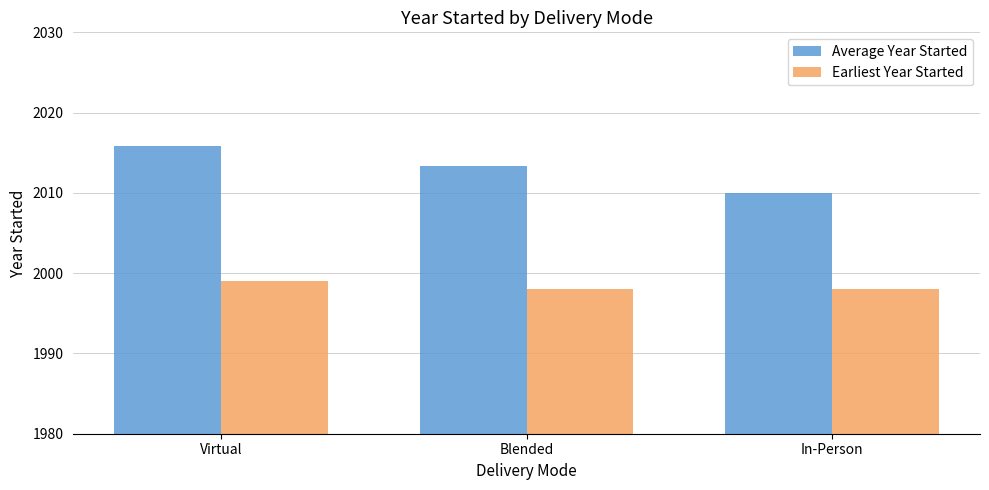

How many groups of bars are there?

3